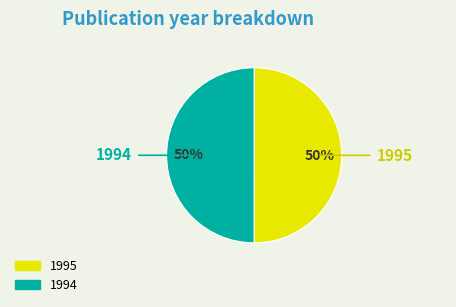

Is it true that 1995 is 63% of the pie?

False